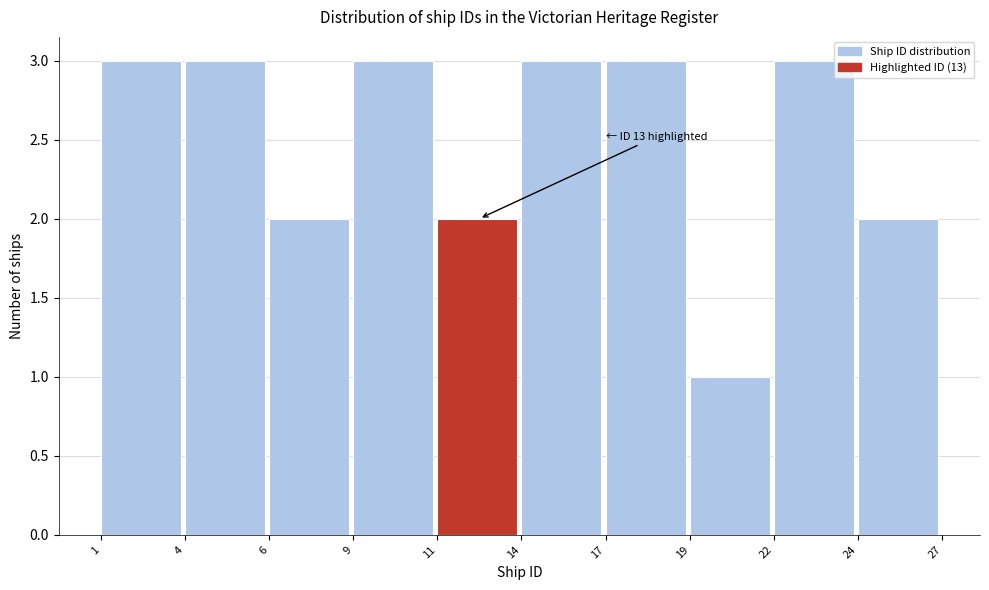

Reading left to right, list all the values displayed in this chart.

1=3	4=3	6=2	9=3	11=2	14=3	17=3	19=1	22=3	24=2